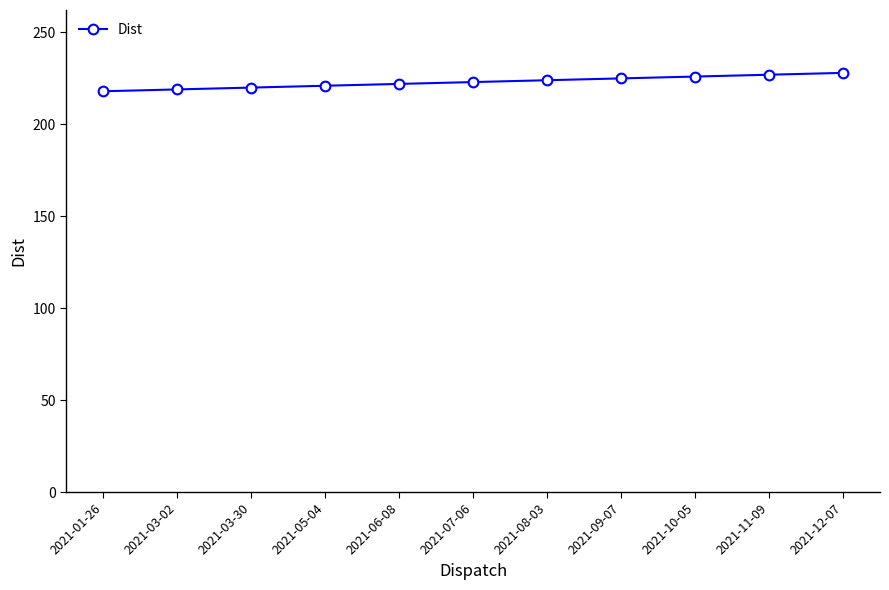

What is the difference between the values at 2021-09-07 and 2021-01-26?

7